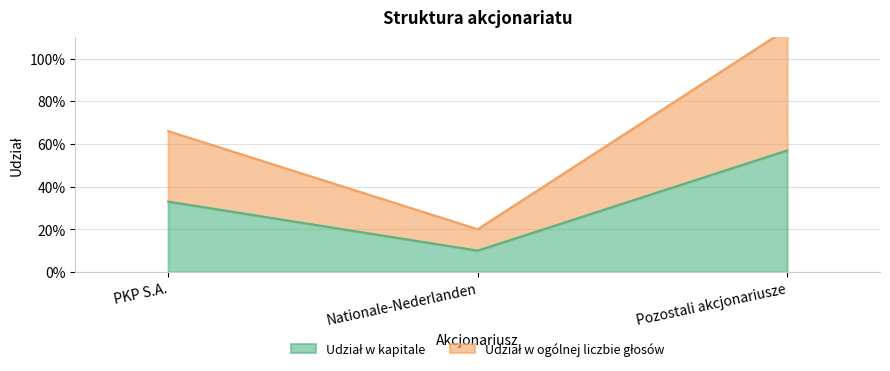

What is the label of the 3rd point from the right?

PKP S.A.